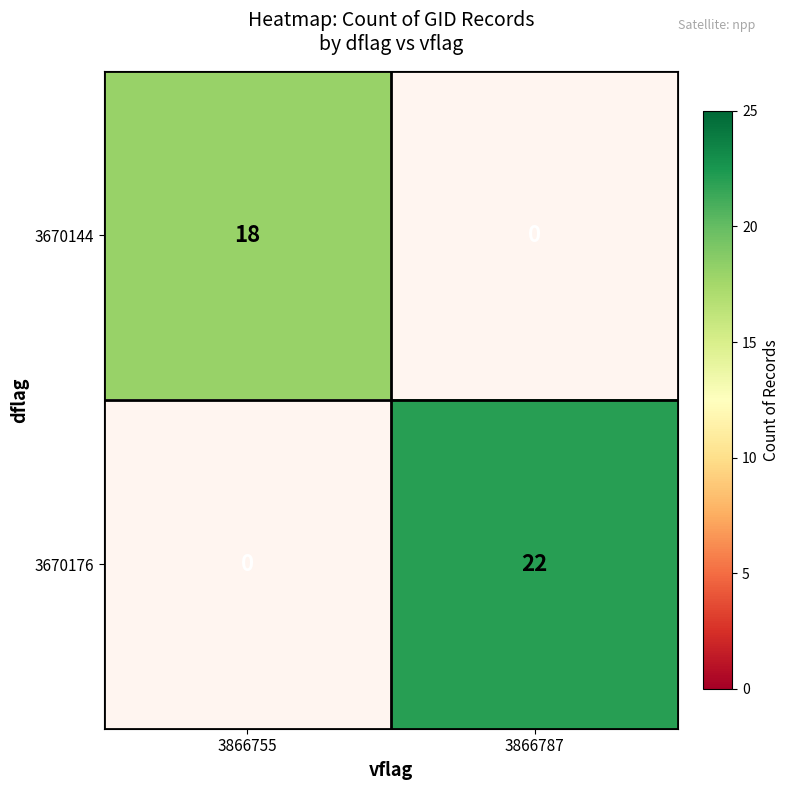

At which category does the chart reach its minimum across all series?

3866787